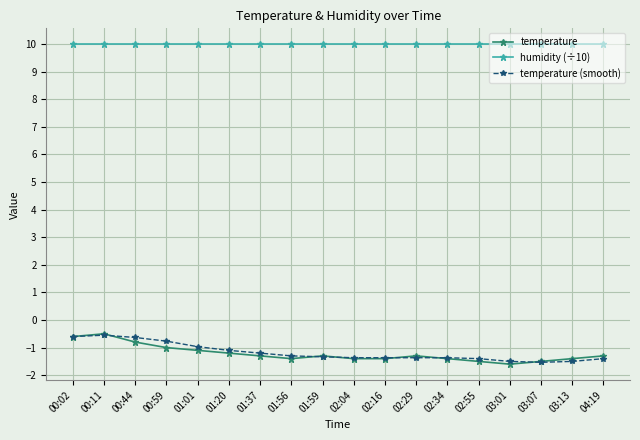

The humidity (÷10) series shows 3.4 at 00:02. True or false?

False